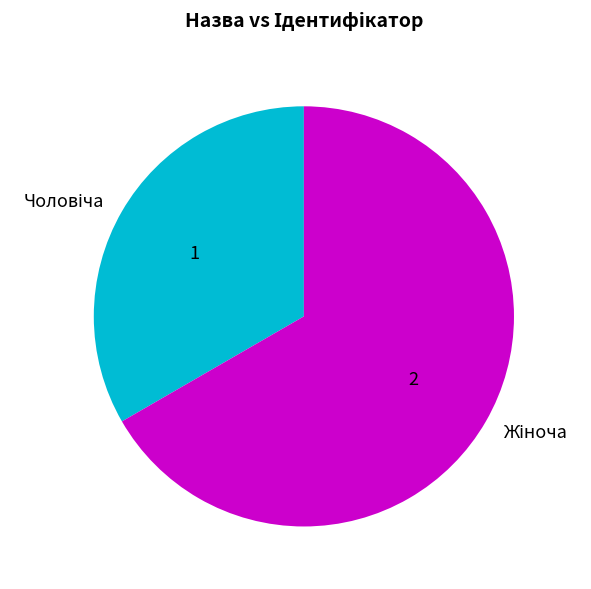

Is there a majority slice in this chart?

Yes